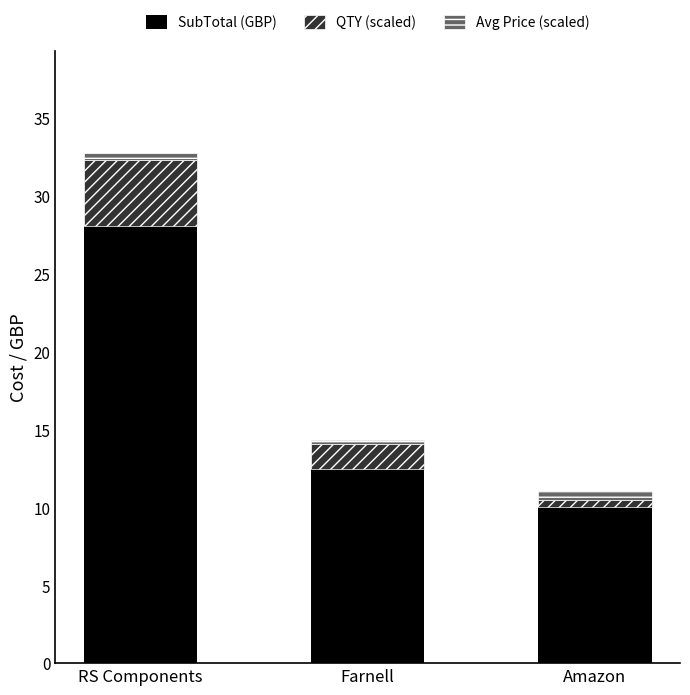

Reading right to left, transcribe the values for SubTotal (GBP).

10.0	12.5	28.1